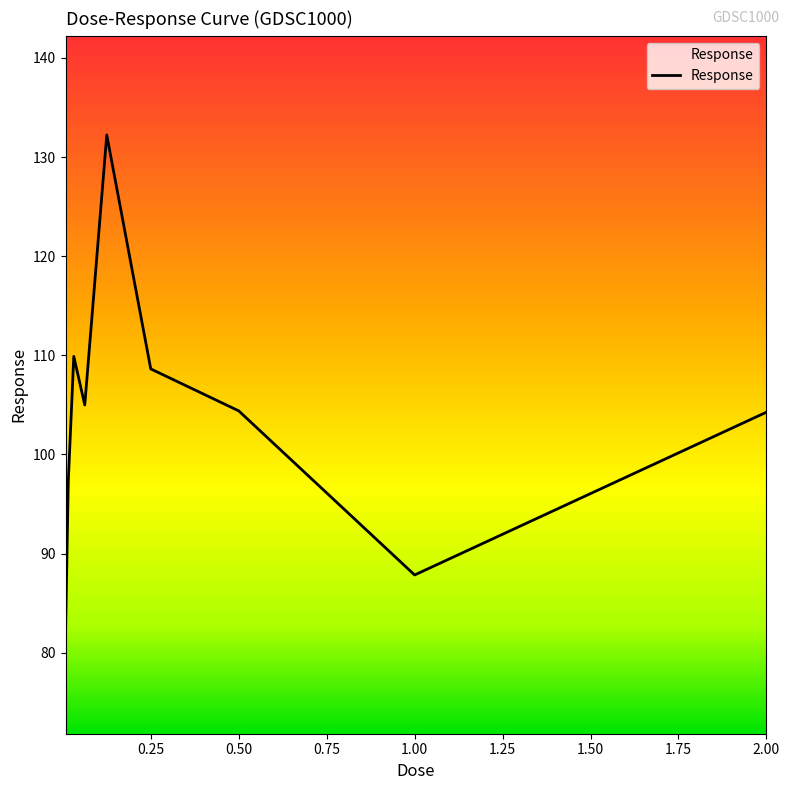

What is the difference between the maximum and minimum values?

50.4